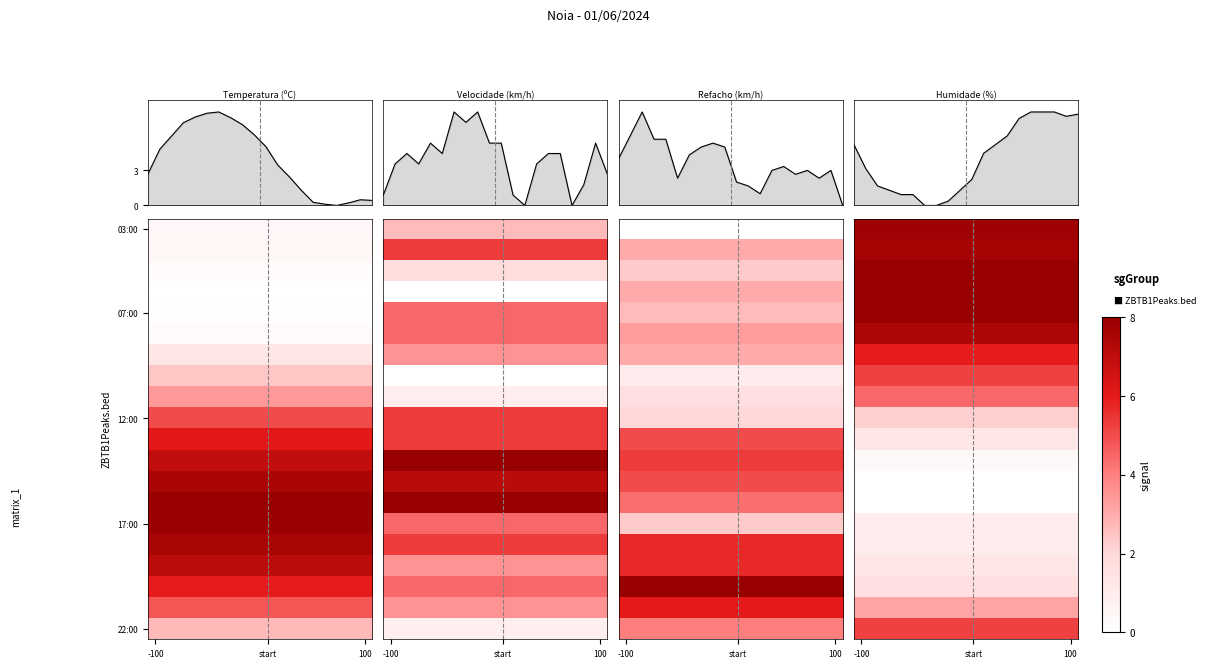

How many data points in Refacho are above 3?

10